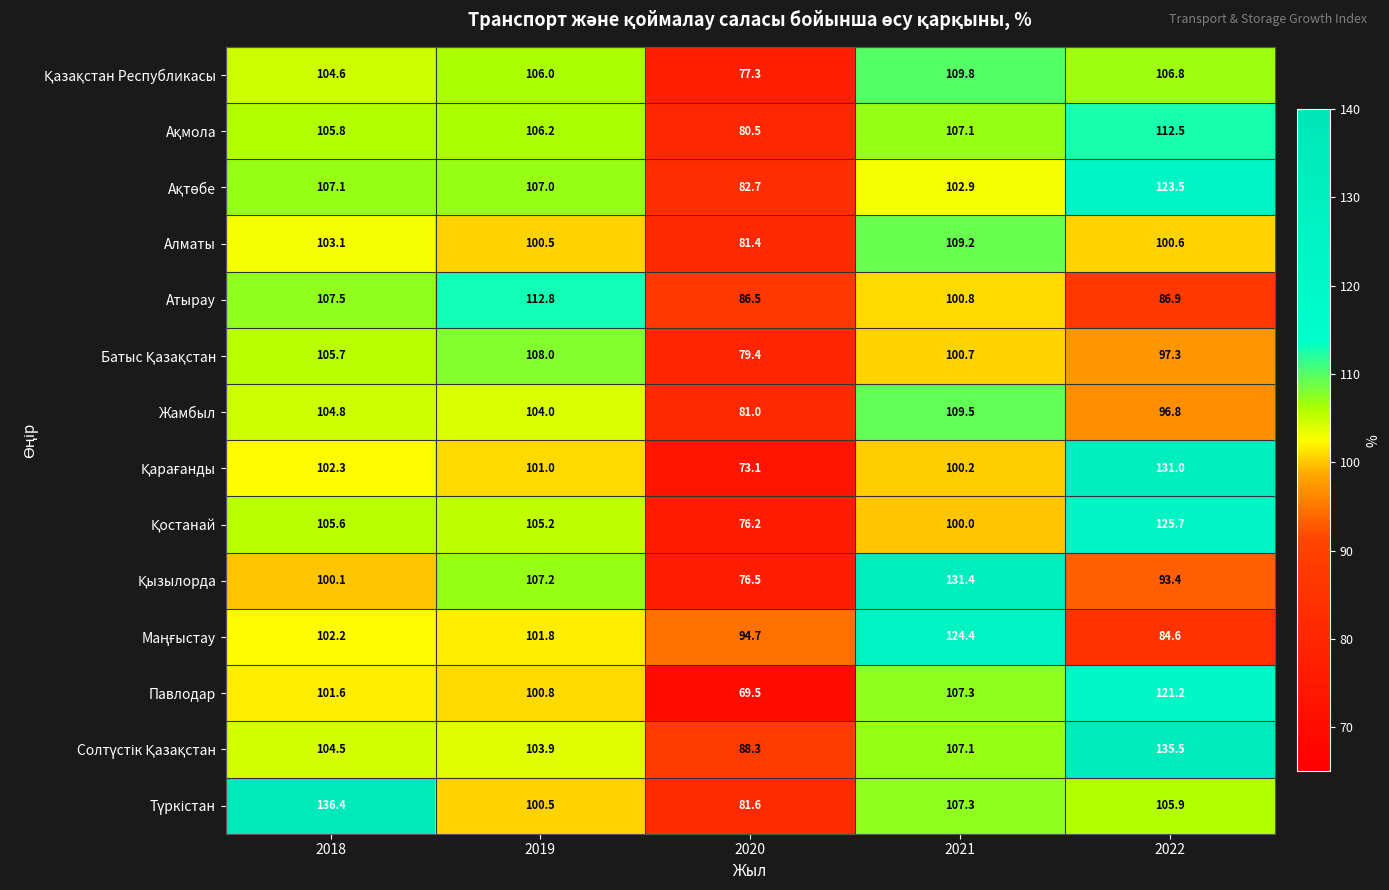

At which category does the chart reach its peak across all series?

2018